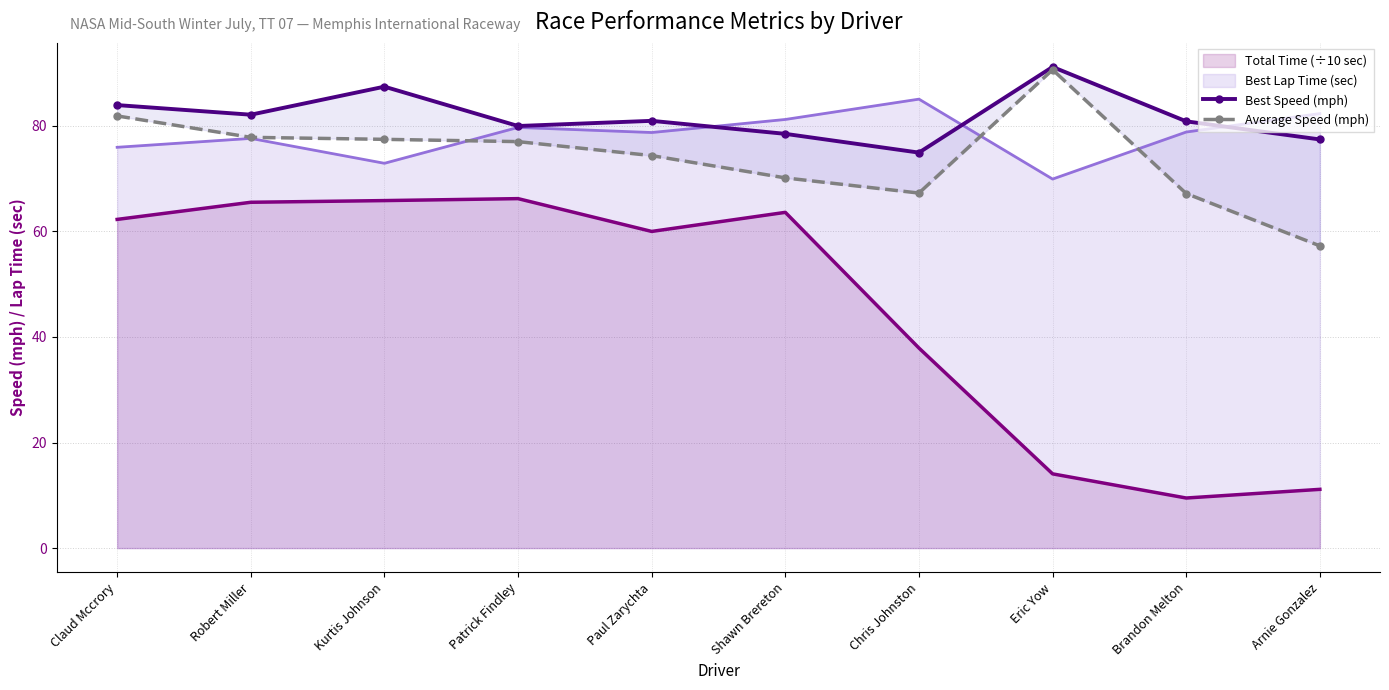

The Best Speed (mph) series shows 87.4 at Kurtis Johnson. True or false?

True